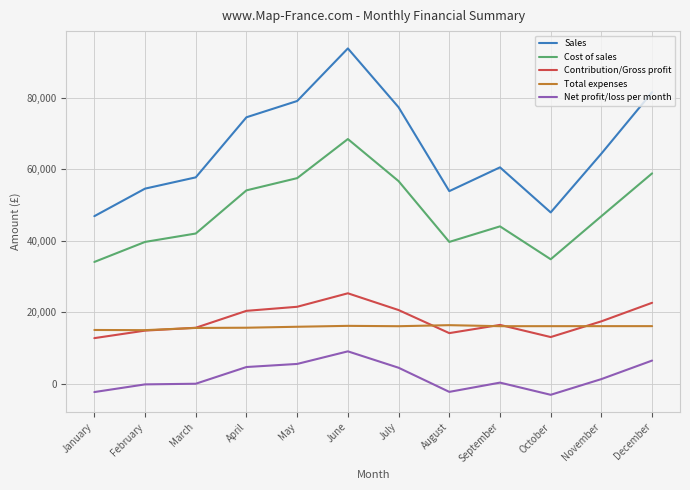

What is the minimum value for Net profit/loss per month?

-3044.4